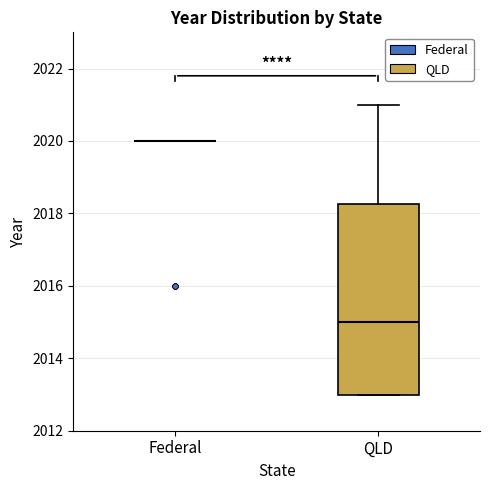

Reading left to right, transcribe this box plot: for each box, give where its median line is, the range the box spans, and where its two whiskers end, as read against the y-axis. The values are not printed on the chart, so give them approximately, as read against the axis.

Federal: box collapsed to a line at 2020.0, whiskers 2020.0 to 2020.0
QLD: median 2015.0, box 2013.0 to 2018.2, whiskers 2013.0 to 2021.0